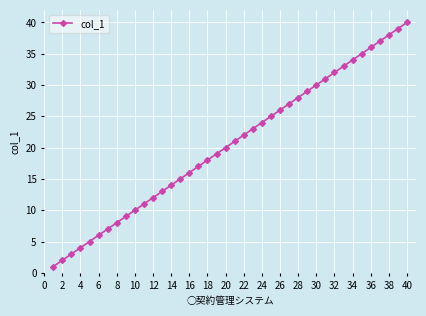

What is the greatest value displayed?

40